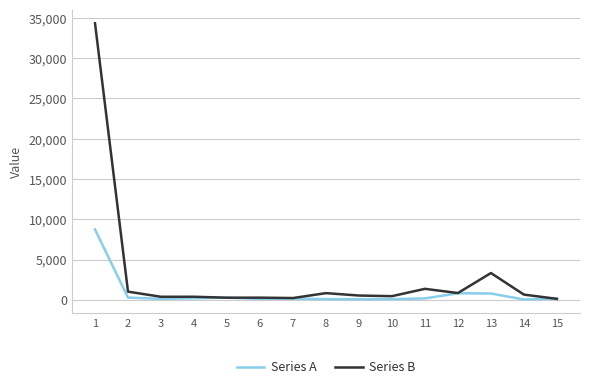

Where is Series B nearest to the value 17224?

13